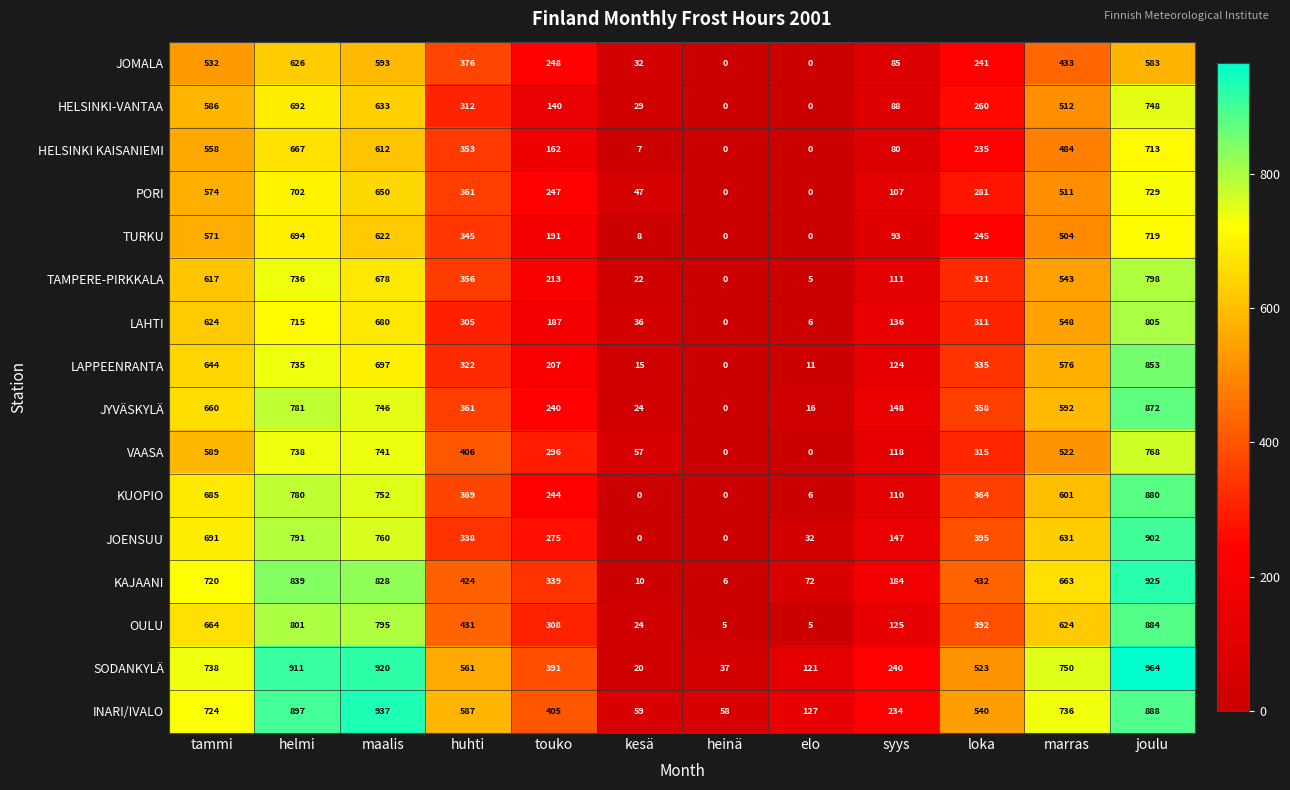

The value of TAMPERE-PIRKKALA at joulu is 1401. True or false?

False